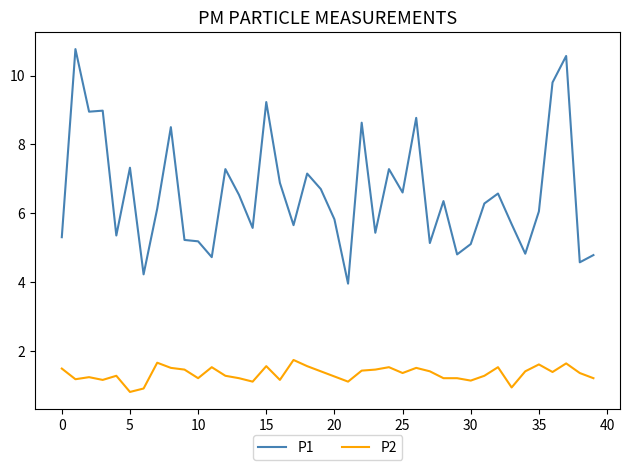

Which series has the largest range (max minus min)?

P1